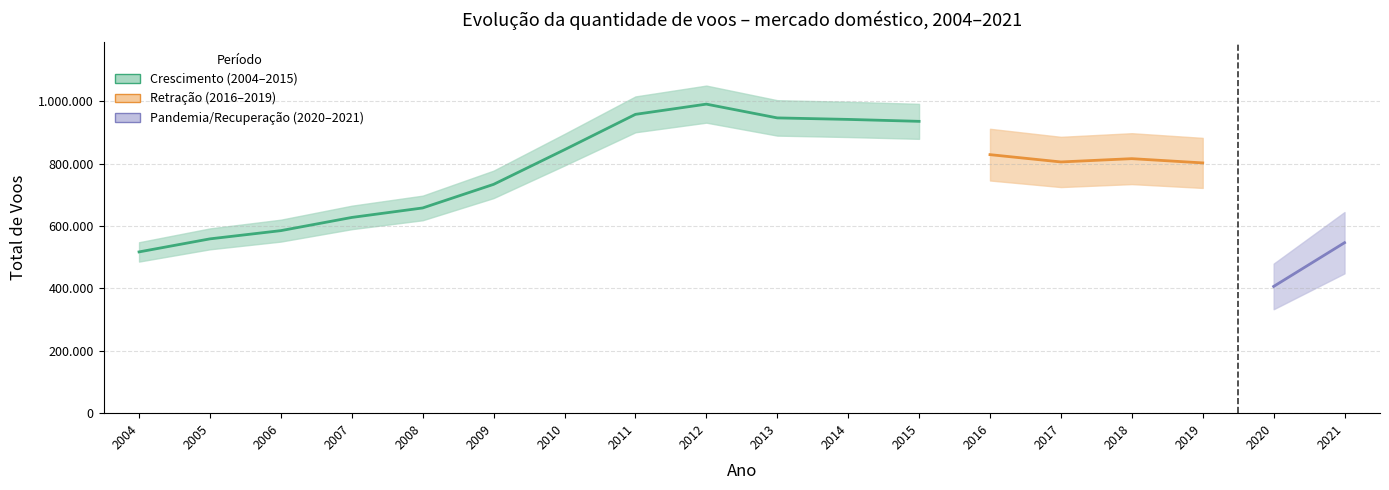

How many data points are above 805473?

8